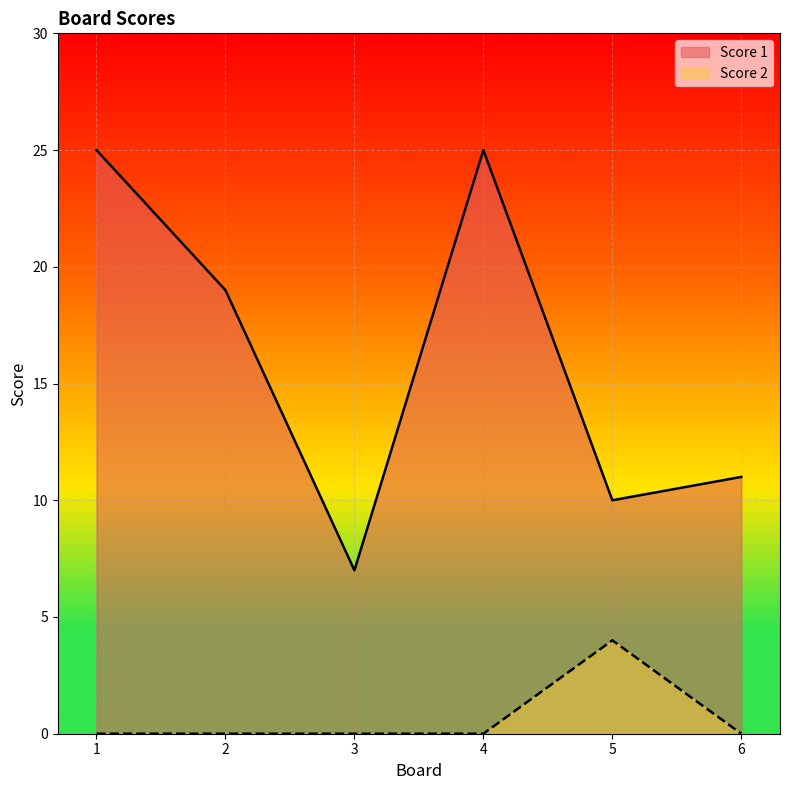

List the labels in order of Score 1 value, largest first.

1, 4, 2, 6, 5, 3